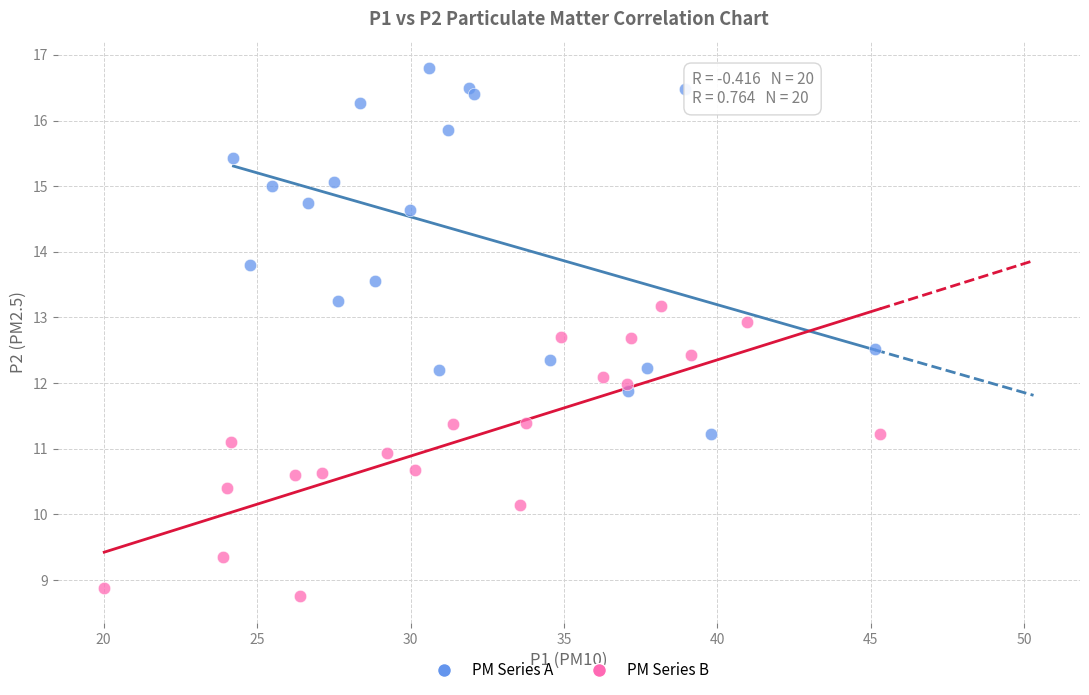

Which series has the widest spread of Y values?

PM Series A